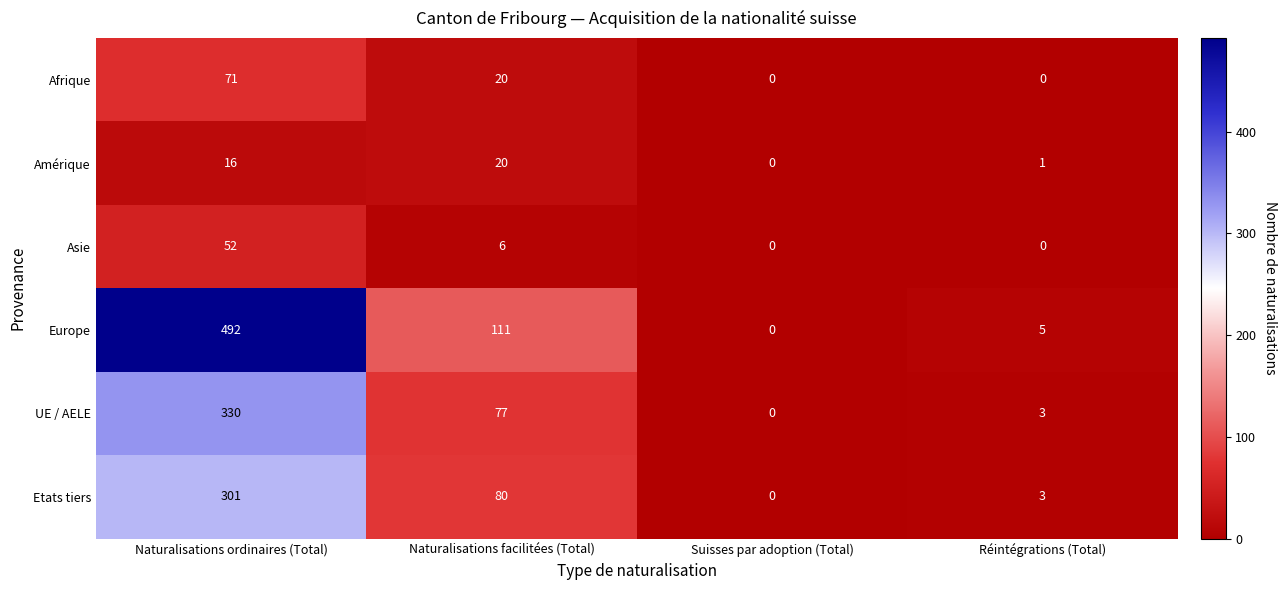

What value does the Etats tiers series have at Naturalisations facilitées (Total)?

80